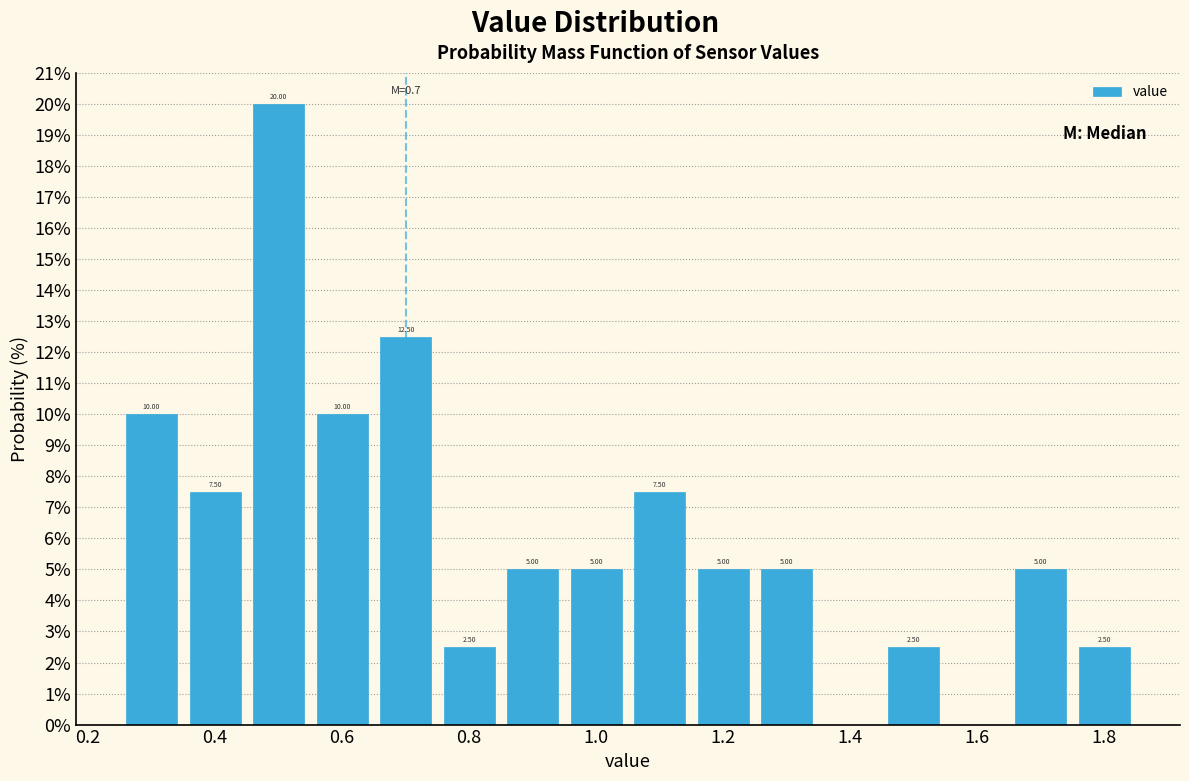

Which range on the x-axis has the tallest bar?

0.45 to 0.55